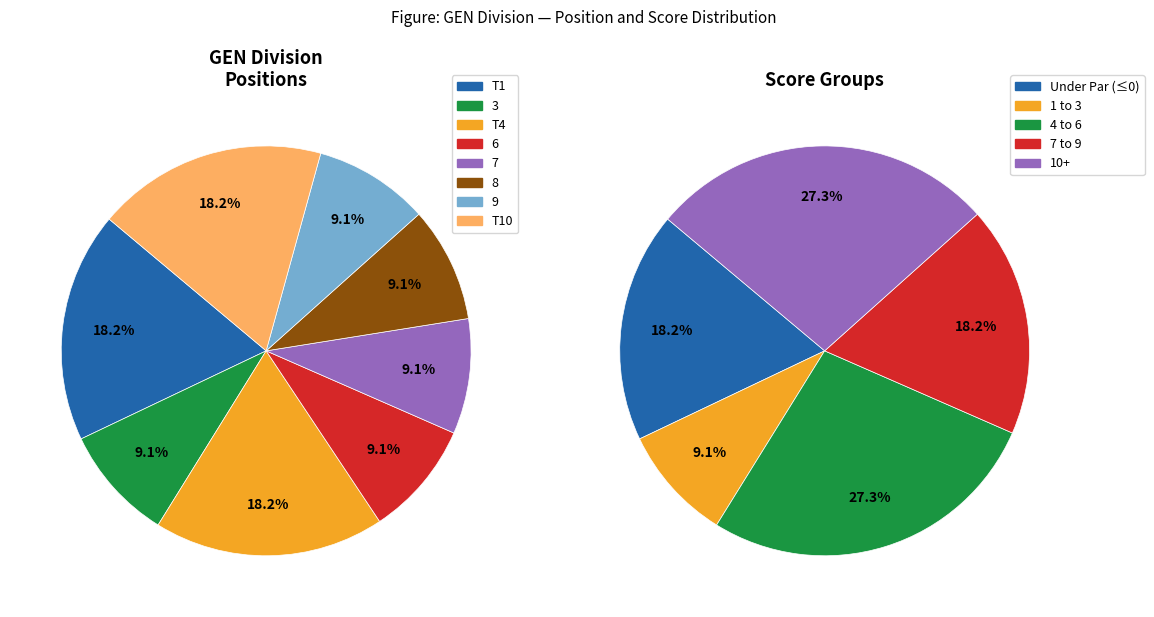

How many slices are in this pie chart?

8